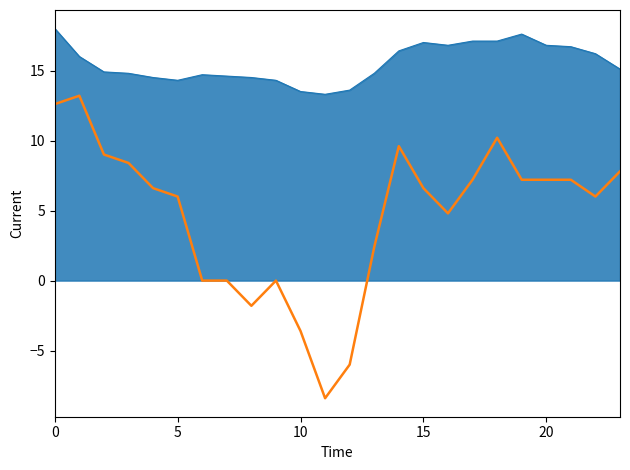

What is the smallest value displayed?

-8.4